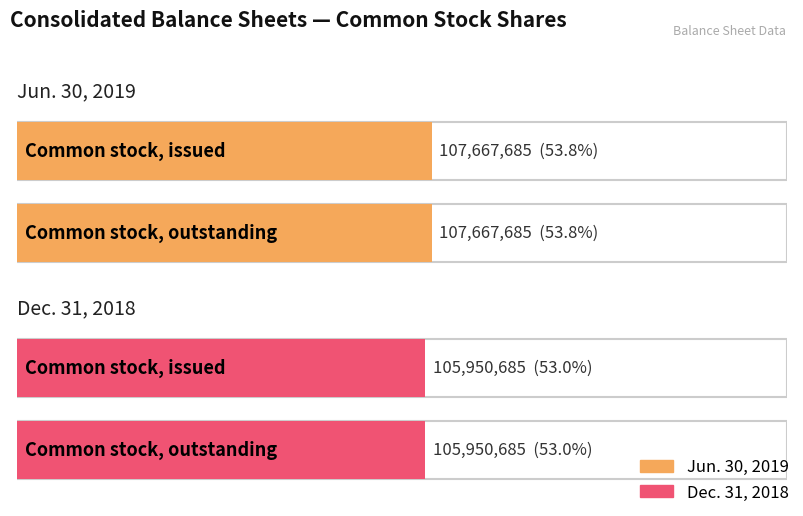

Rank the categories by Dec. 31, 2018 value from lowest to highest.

Common stock, issued, Common stock, outstanding